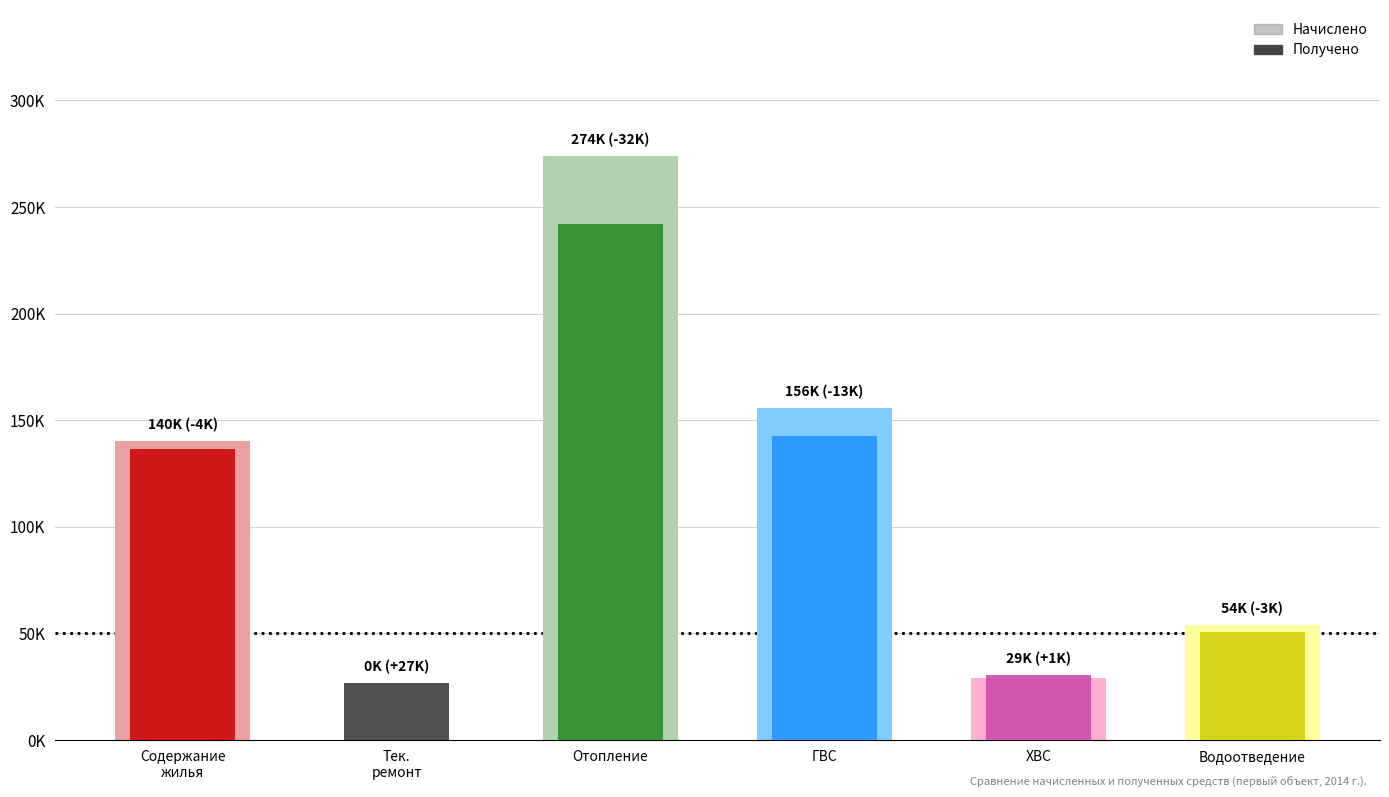

What is the difference between the maximum and minimum values in the Начислено series?

273955.3